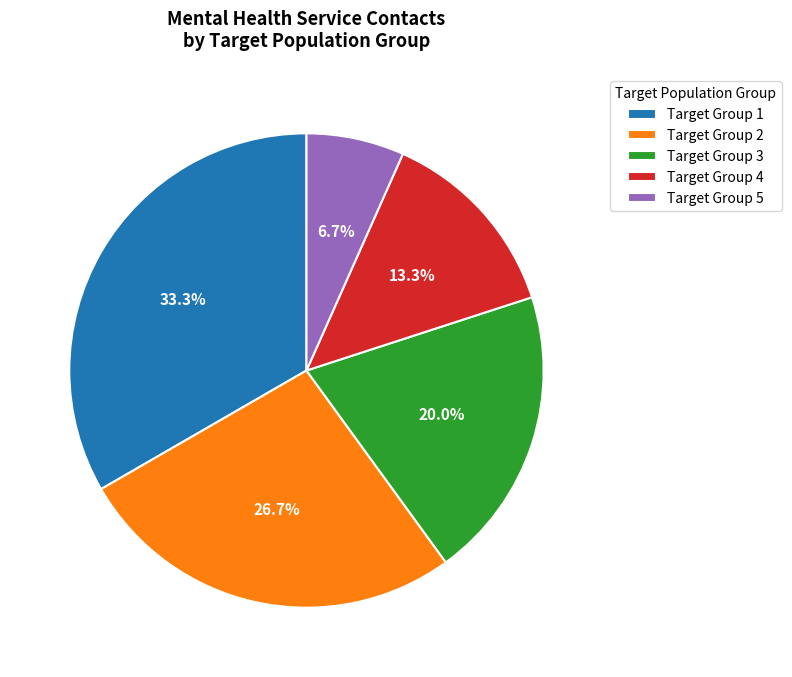

Combined, what portion of the pie is Target Group 3 and Target Group 4?

33.3%